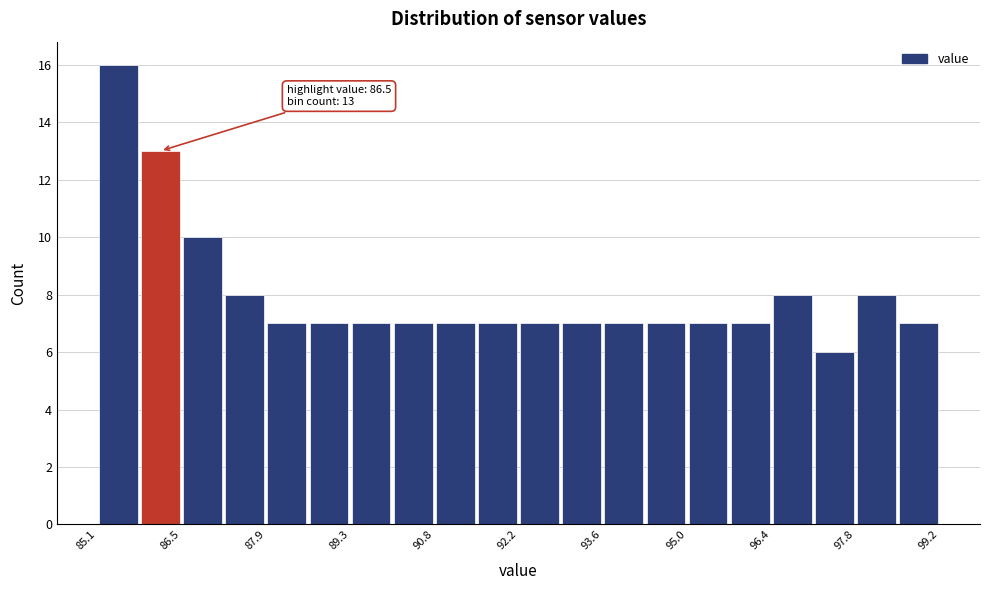

Around what value on the x-axis is the tallest bar? Give the approximate position of its centre, as read against the axis.

85.4